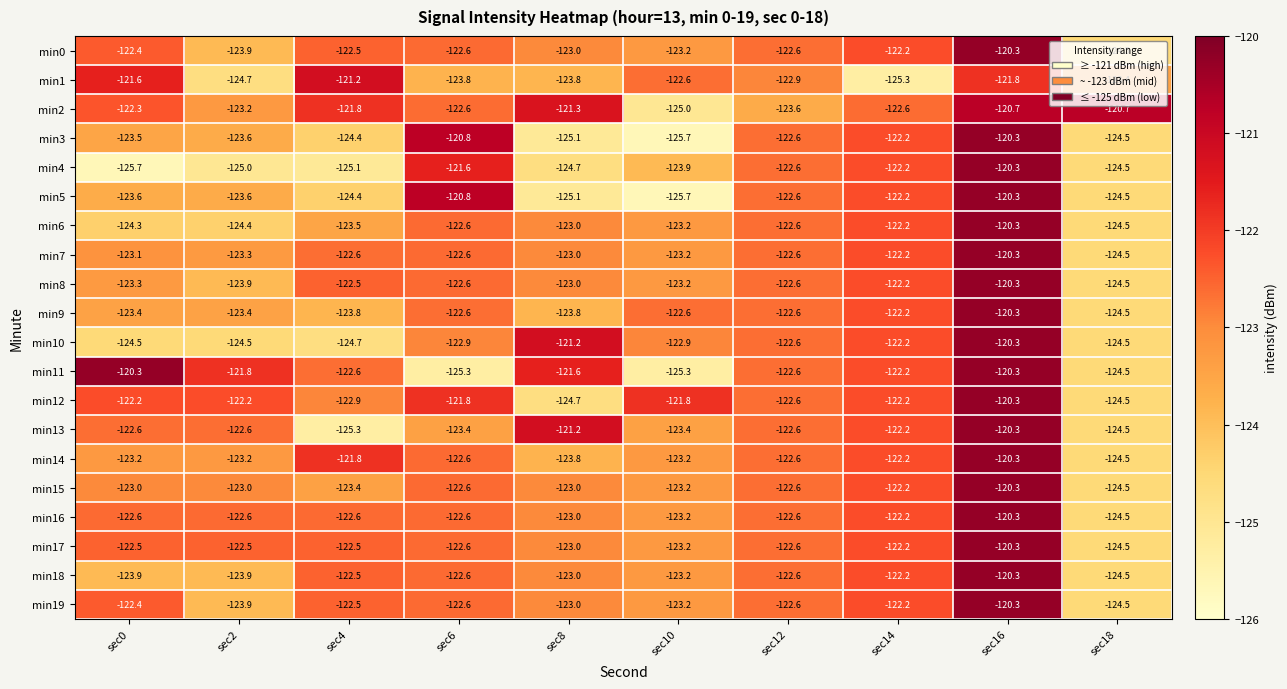

What is the average value of the min16 series?

-122.6